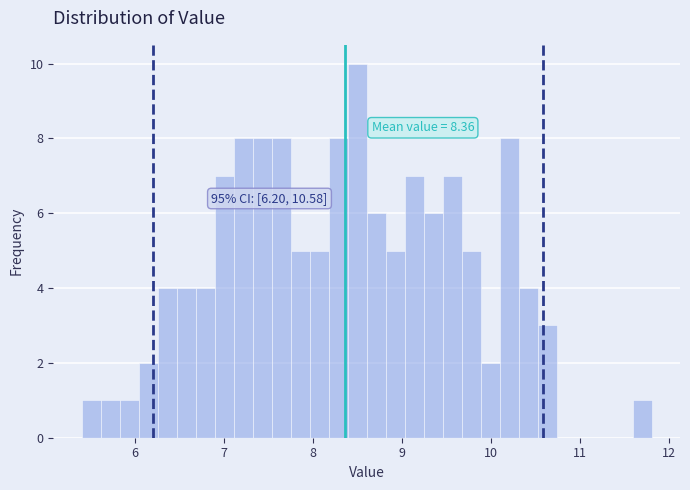

Around what value on the x-axis is the tallest bar? Give the approximate position of its centre, as read against the axis.

8.5